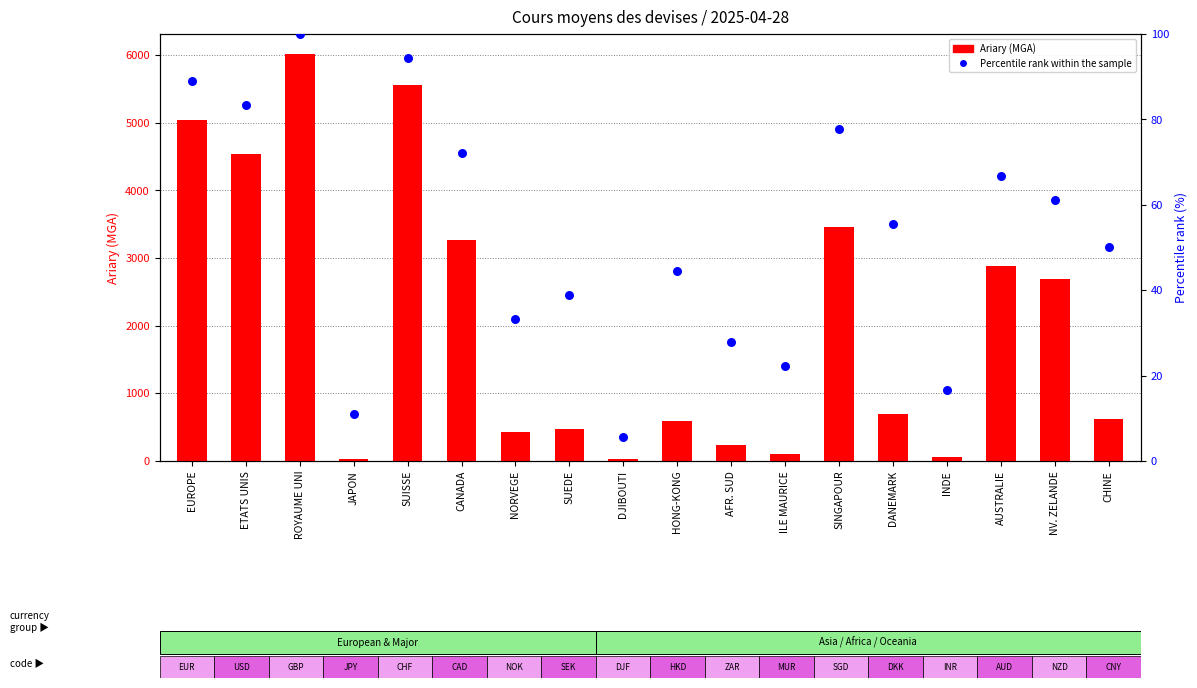

Which series has the largest total across all categories?

Ariary (MGA)